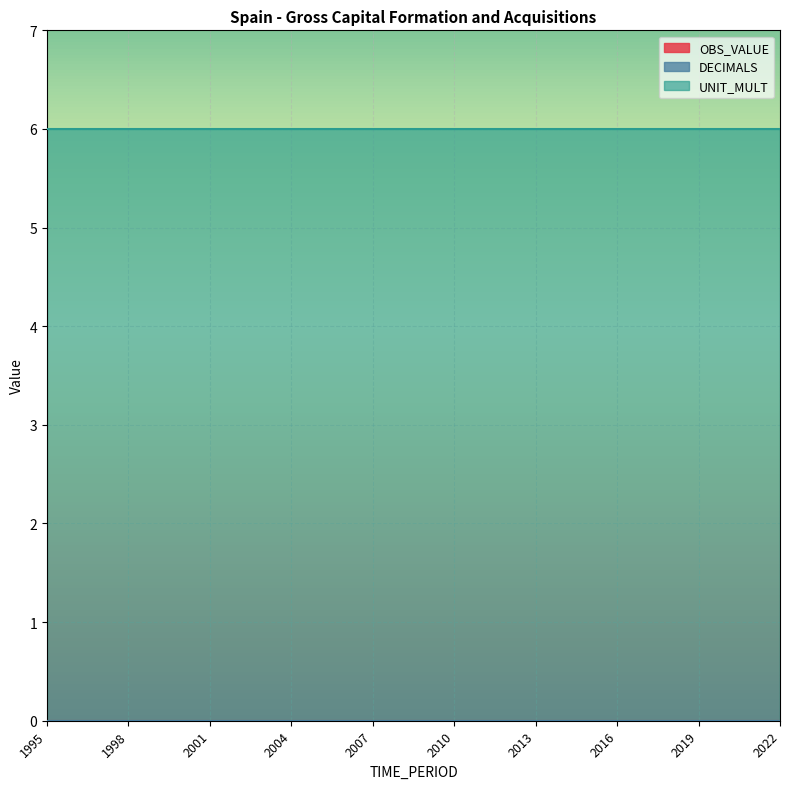

What is the value of the UNIT_MULT point at the 18th from the left?

6